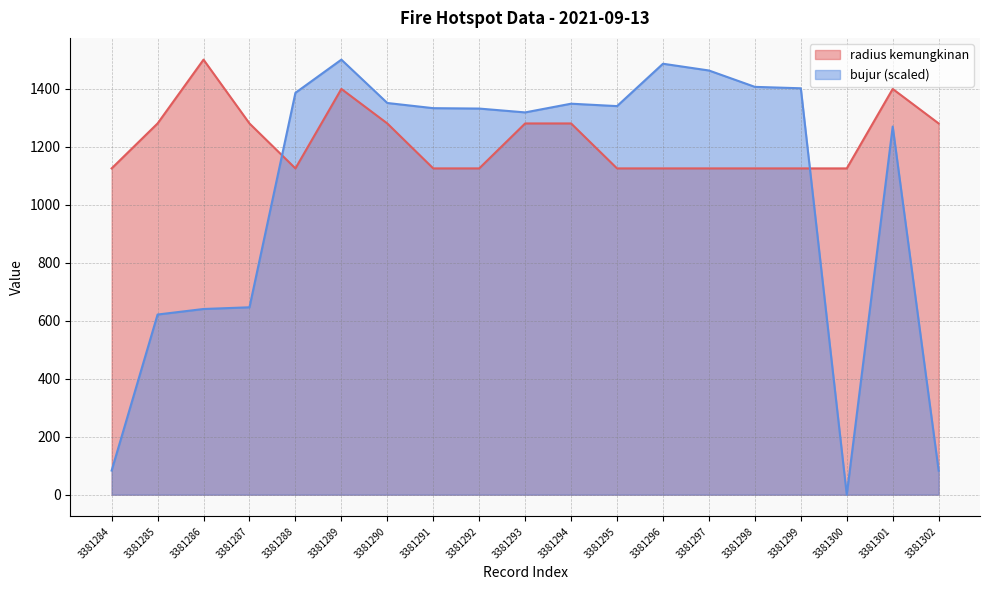

Rank the series by their average value, from highest to lowest.

radius kemungkinan, bujur (scaled)